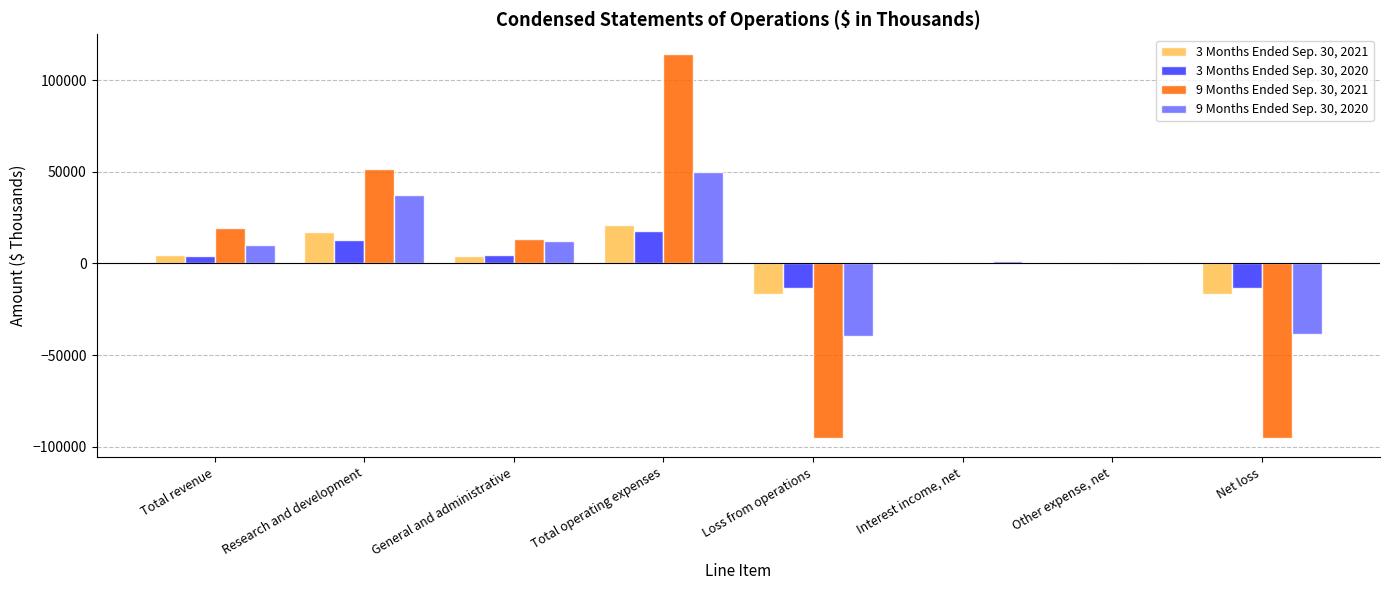

Where does the 3 Months Ended Sep. 30, 2021 series first go above 4186?

Total revenue